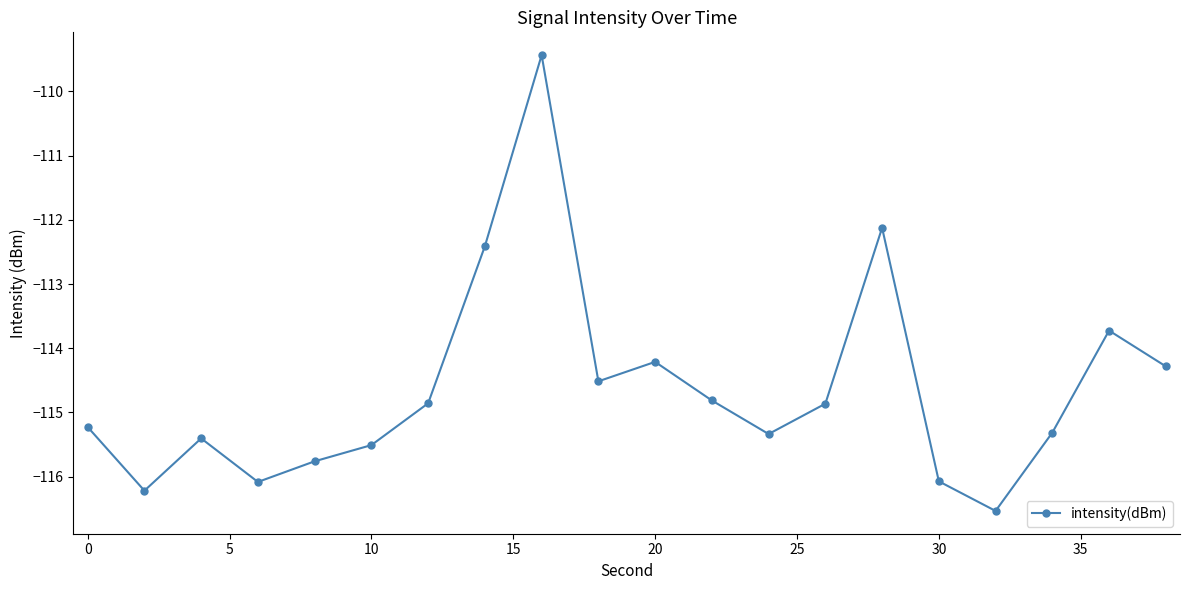

What is the maximum value shown in the chart?

-109.4